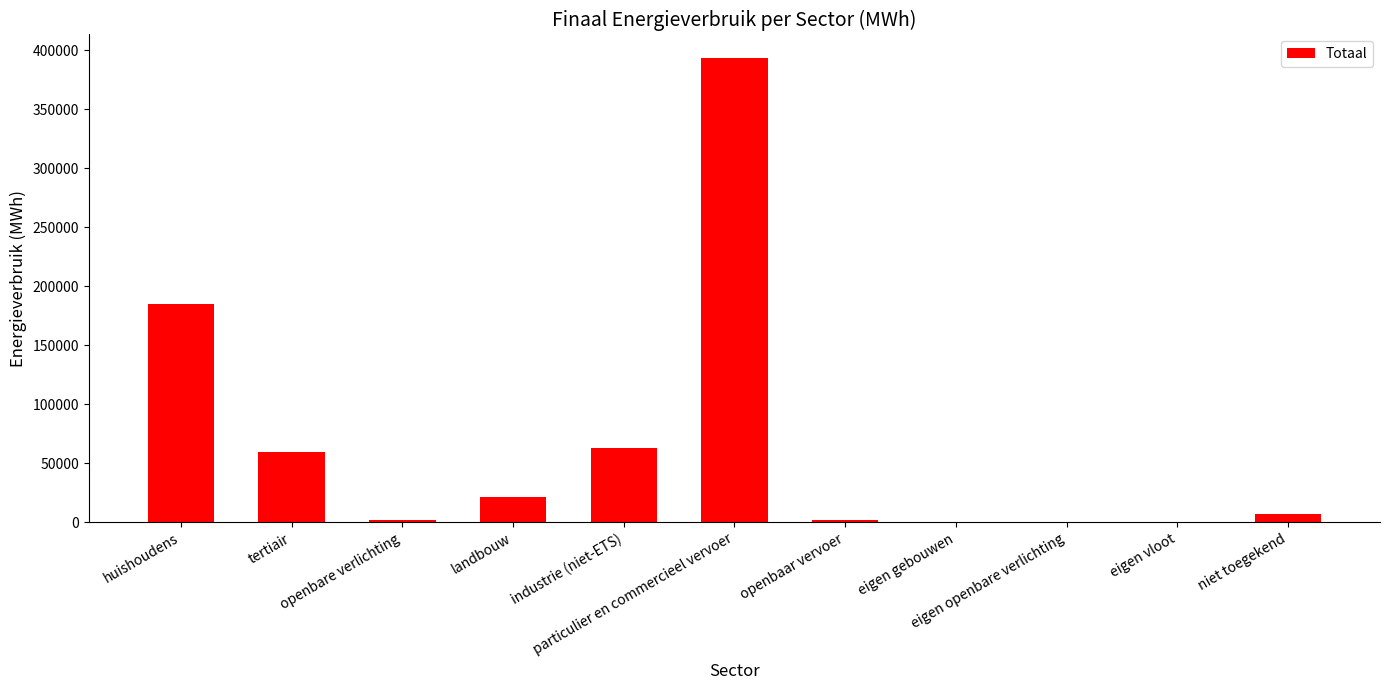

What is the difference between the values at industrie (niet-ETS) and particulier en commercieel vervoer?

330699.6